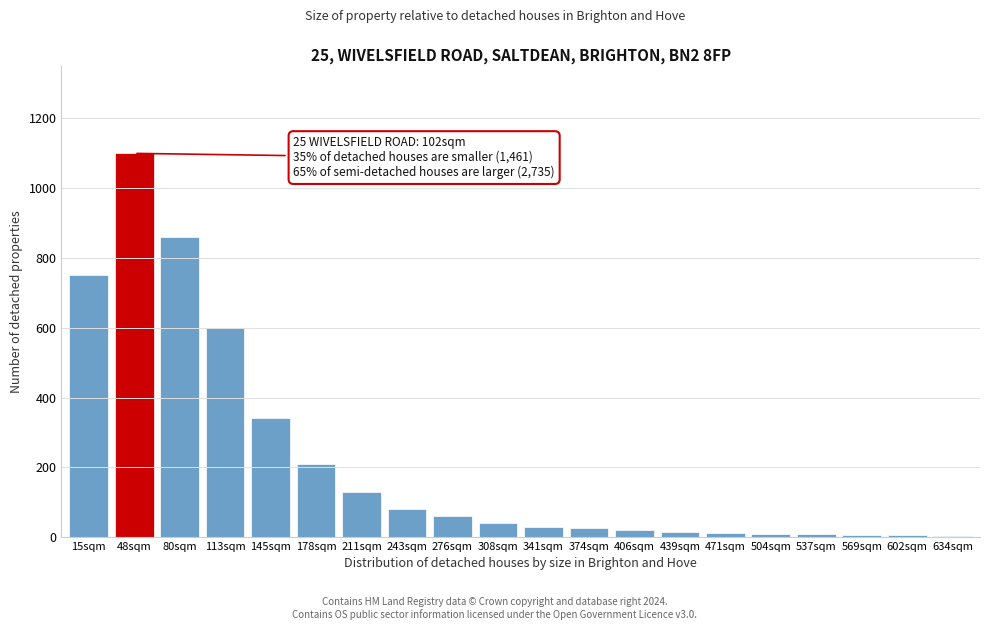

What is the sum of all values?

4305